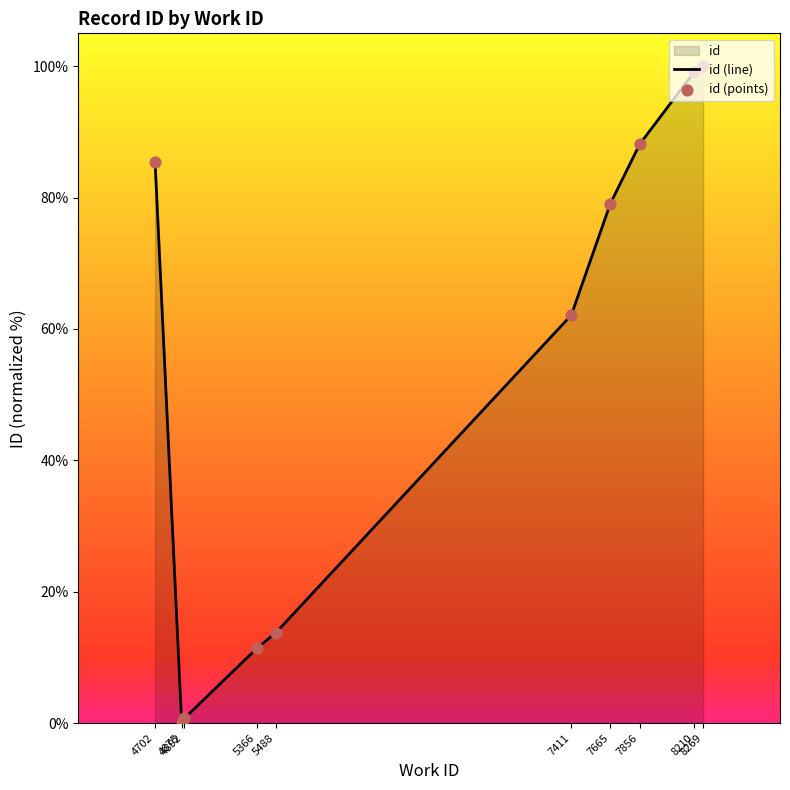

Which series has the largest total across all categories?

id (line)